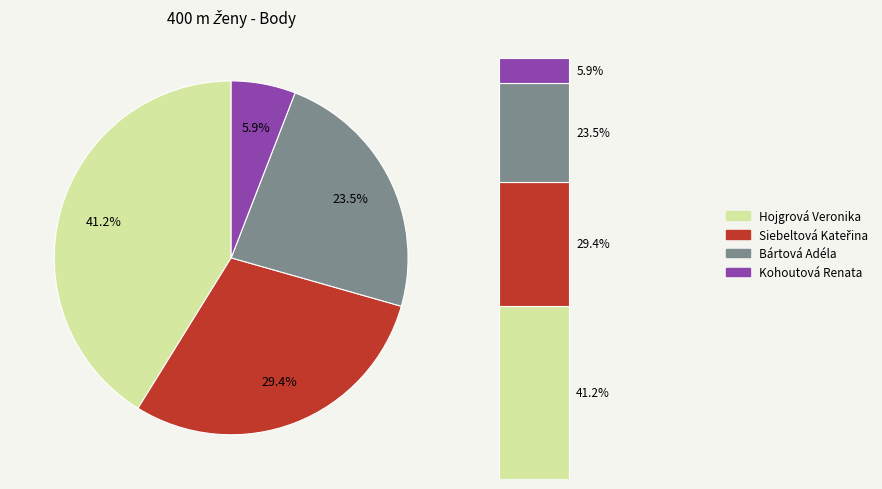

True or false: Bártová Adéla accounts for 9% of the total.

False